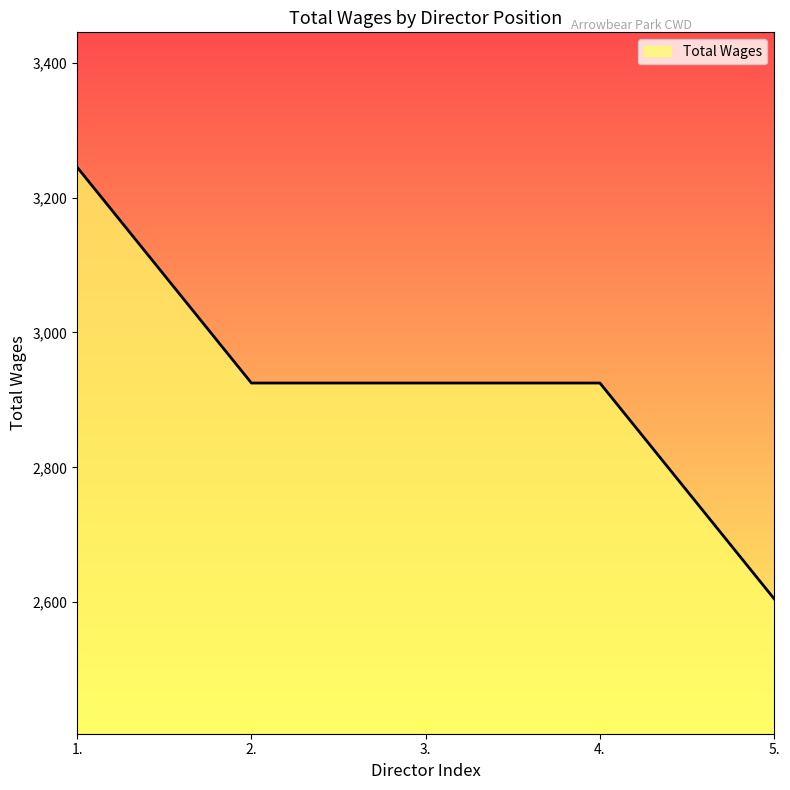

What is the difference between the values at 4. and 5.?

320